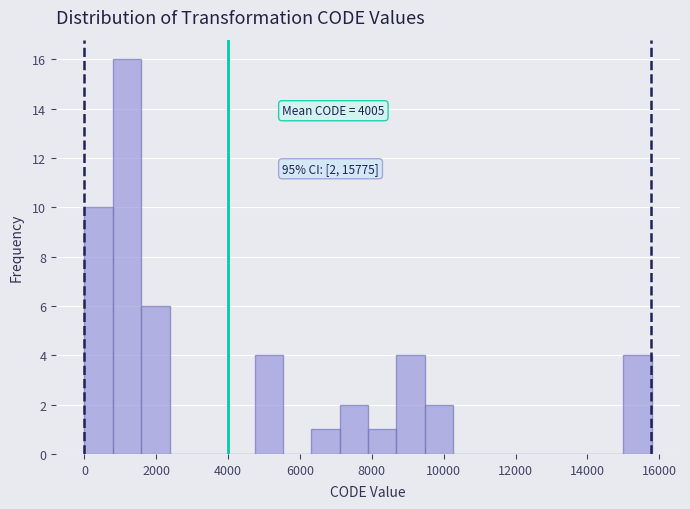

Around what value on the x-axis is the tallest bar? Give the approximate position of its centre, as read against the axis.

1200